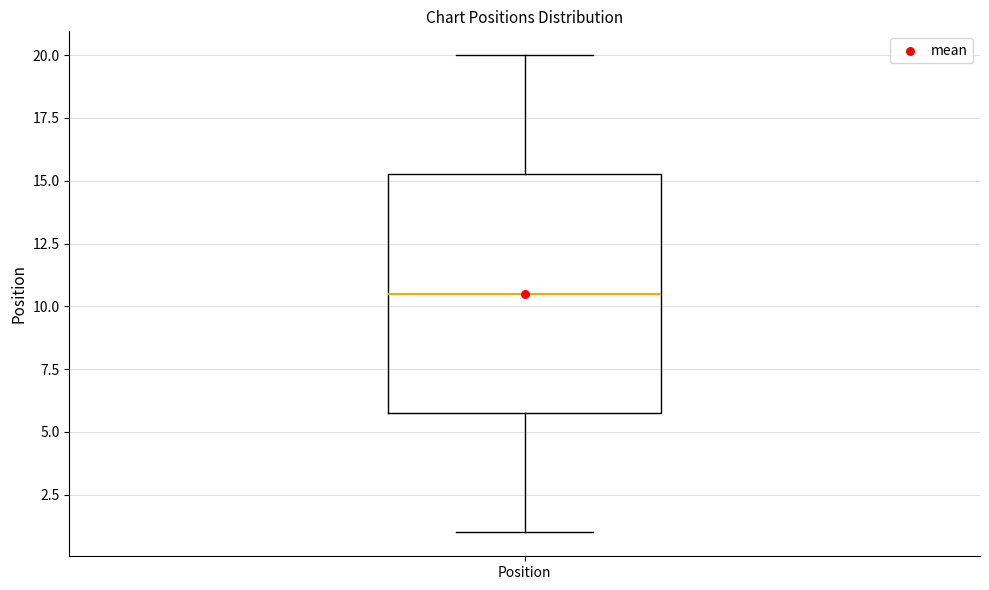

Read this box plot against the y-axis: the position of the median line, the range covered by the box, and the ends of both whiskers. The values are not printed on the chart, so give them approximately, as read against the axis.

median 10.5, box 6.0 to 15.5, whiskers 1.0 to 20.0